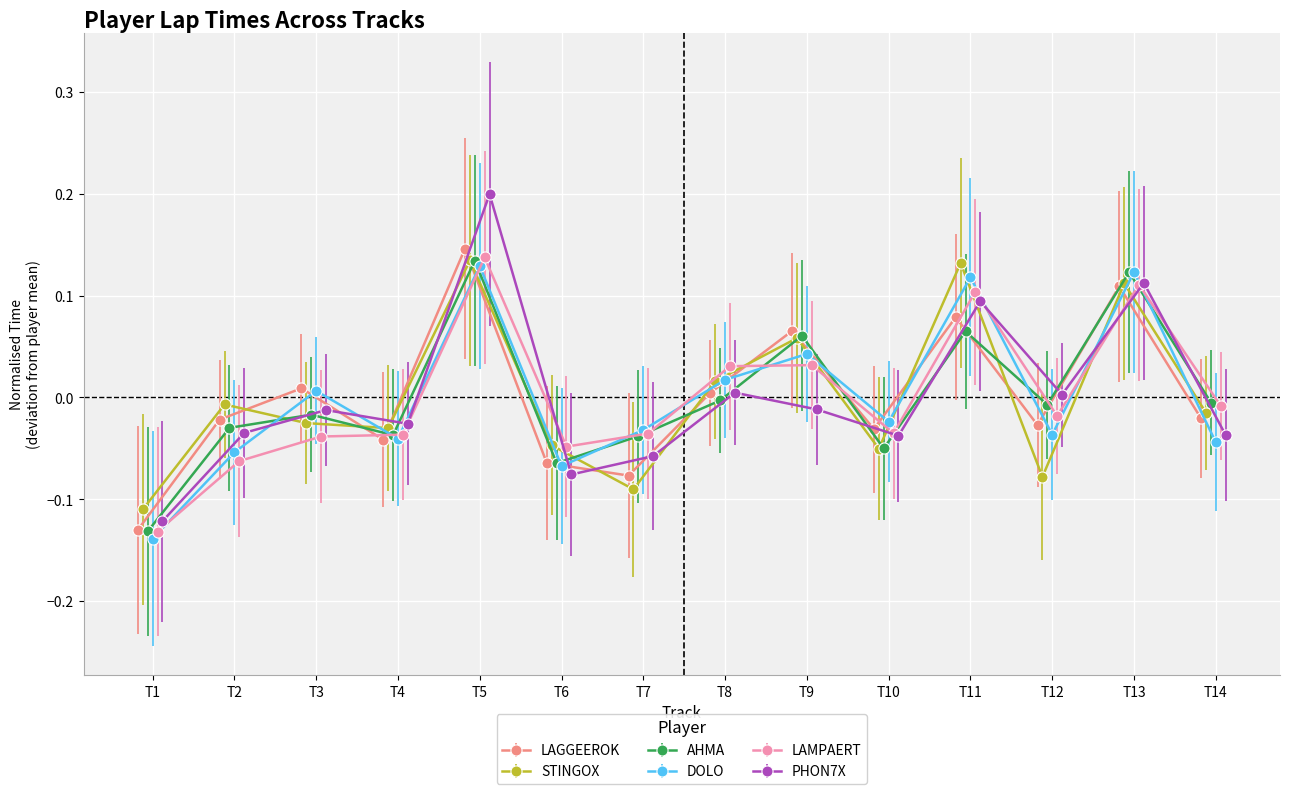

The AHMA series shows 0.2 at Rooftops. True or false?

False